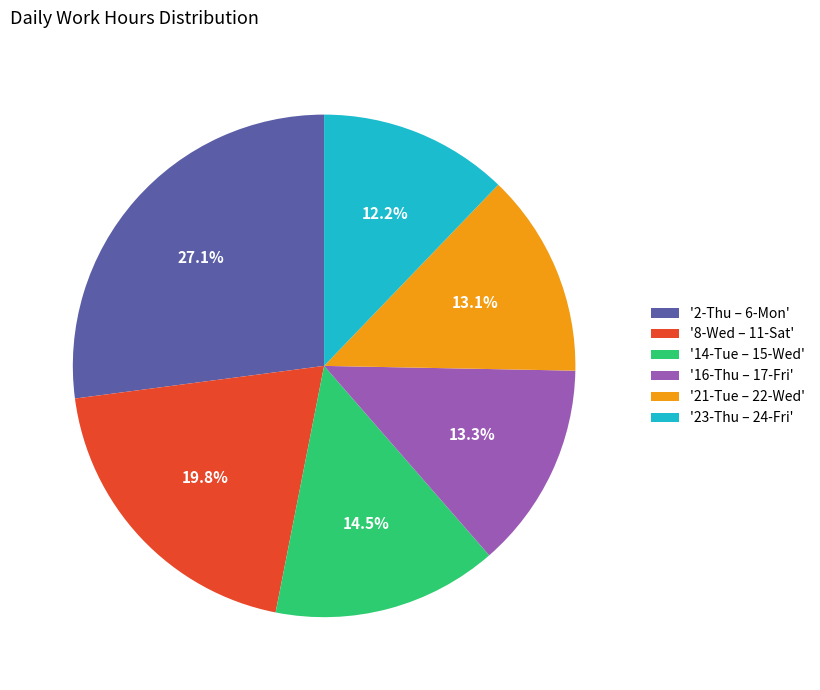

Does '14-Tue – 15-Wed' represent more than half of the total?

No